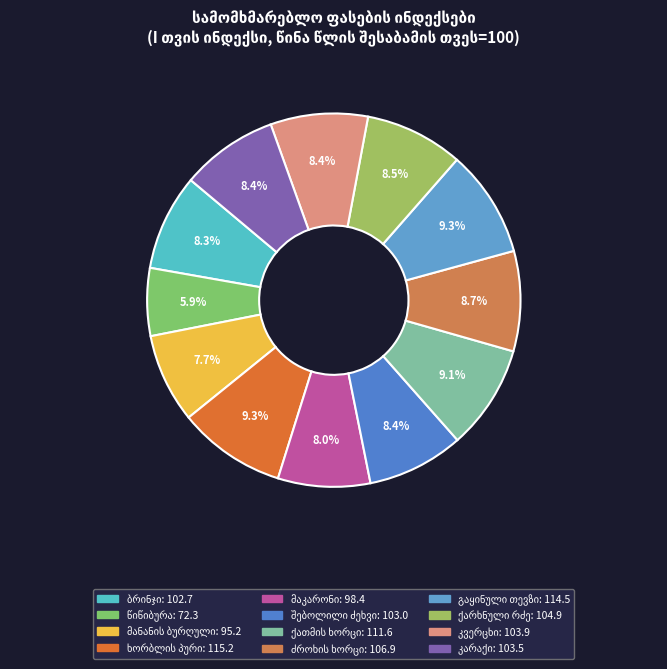

Which slice is the smallest?

წიწიბურა